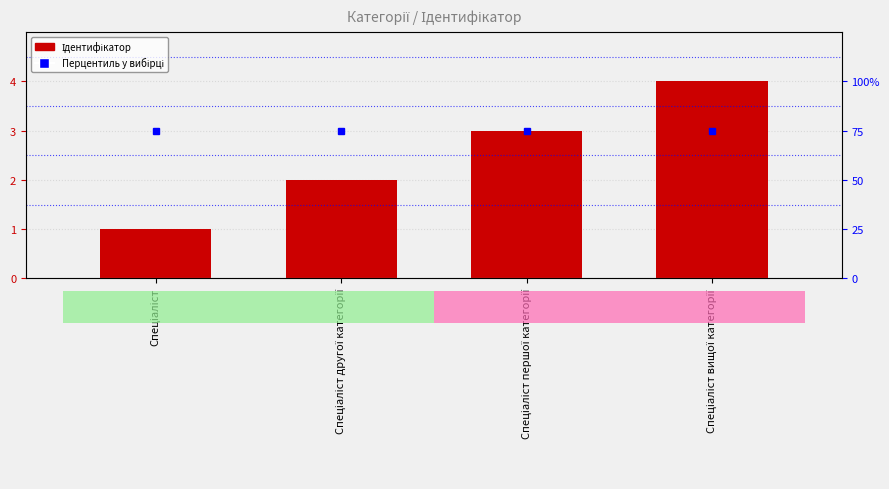

What is the minimum value shown in the chart?

1